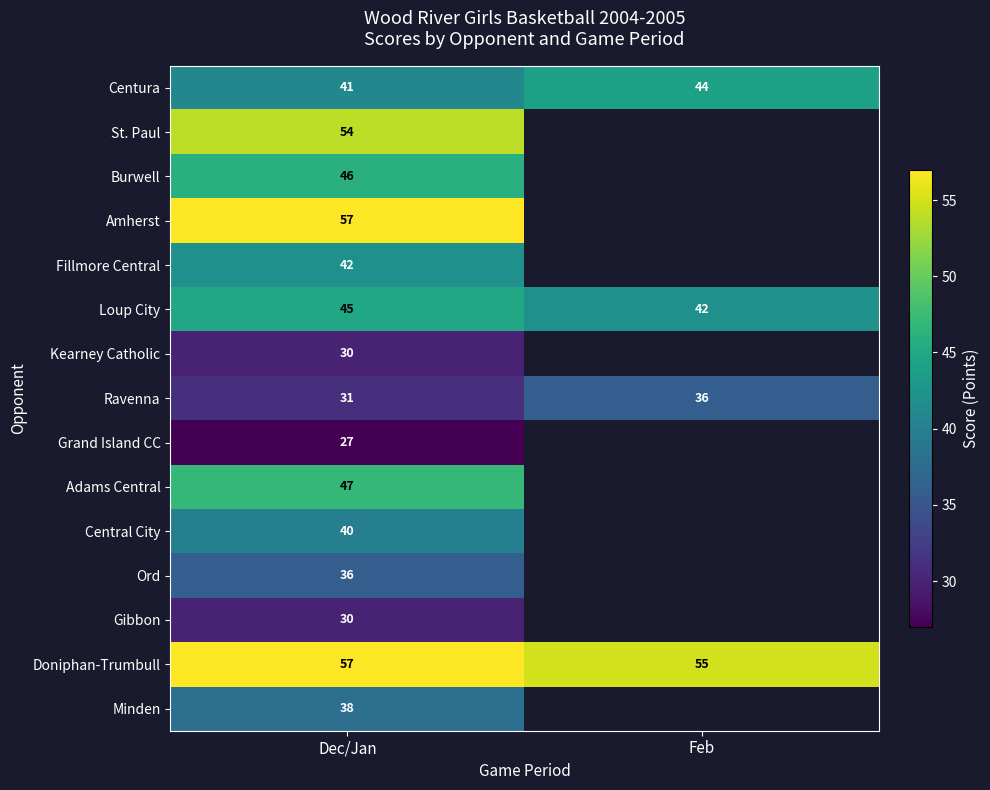

What is the difference between the Ravenna values at Feb and Dec/Jan?

5